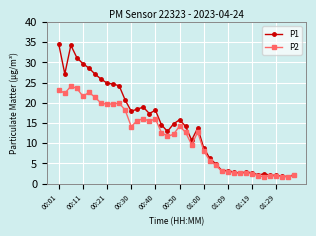

What is the maximum value for P2?

24.1